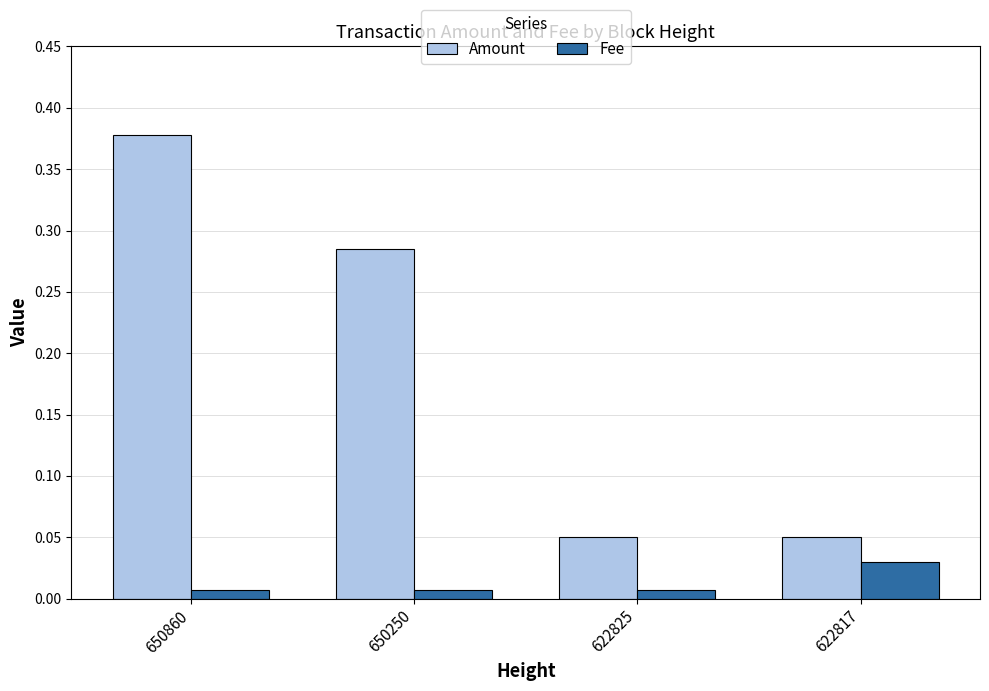

How many categories are shown in the chart?

4